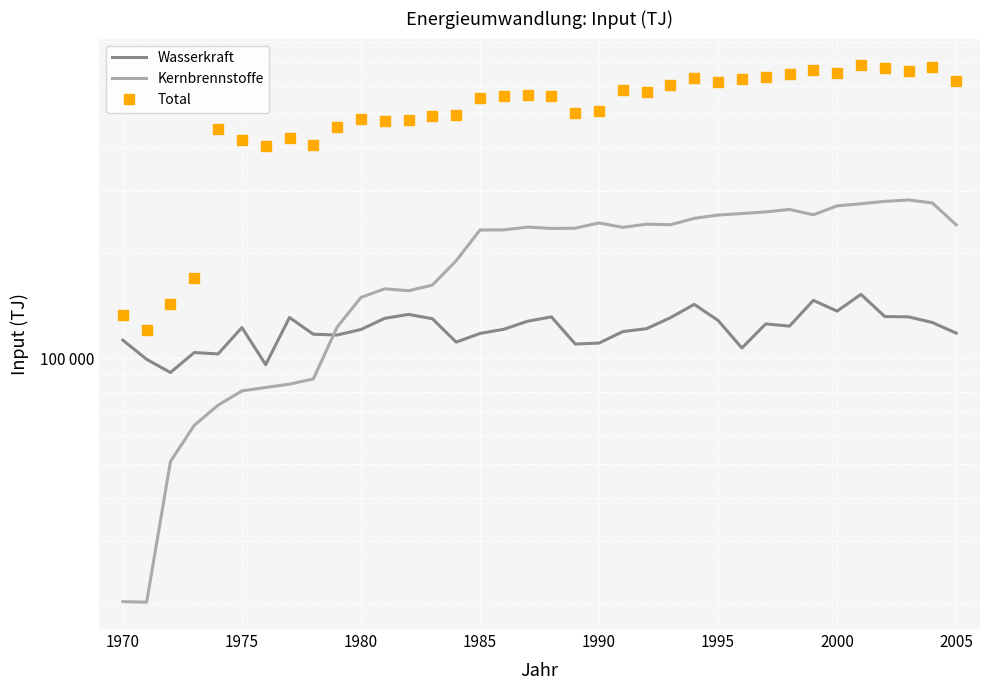

Reading left to right, extract all data points from this chart.

Wasserkraft: 112580	99230	91000	103770	102830	122310	95840	130640	117040	116440	120750	129950	133330	129610	111140	117640	120920	127480	131180	109750	110430	119100	121410	130510	142400	128150	106910	125260	123460	146220	136260	152140	131450	131200	126420	117930
Kernbrennstoffe: 20180	20110	50730	64320	73420	80630	82480	84310	87220	122650	149050	157770	155740	161680	189770	232160	232400	236740	234570	235010	243250	236230	241320	240320	250730	256210	258750	261500	265830	256610	272170	275920	280280	282880	277440	240220
Total: 132990	120660	142810	169010	450880	419360	403710	425050	405950	458160	480820	476660	477950	489810	493070	551980	560750	565810	559620	499740	508730	582010	573440	601220	629010	615140	624800	635060	646610	666590	652600	685060	671410	661390	677480	619850